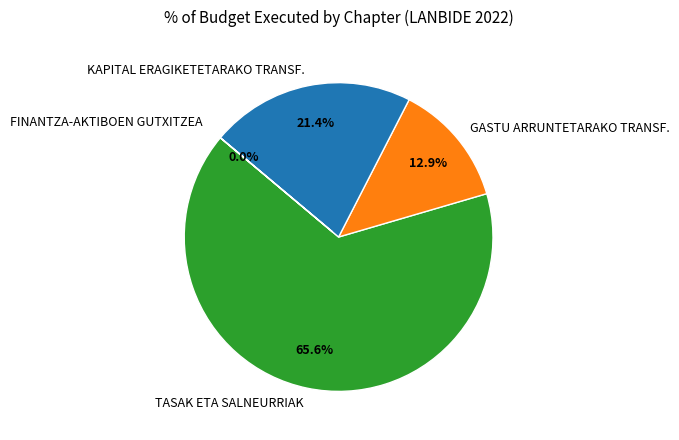

Is the sum of GASTU ARRUNTETARAKO TRANSF. and KAPITAL ERAGIKETETARAKO TRANSF. greater than half?

No